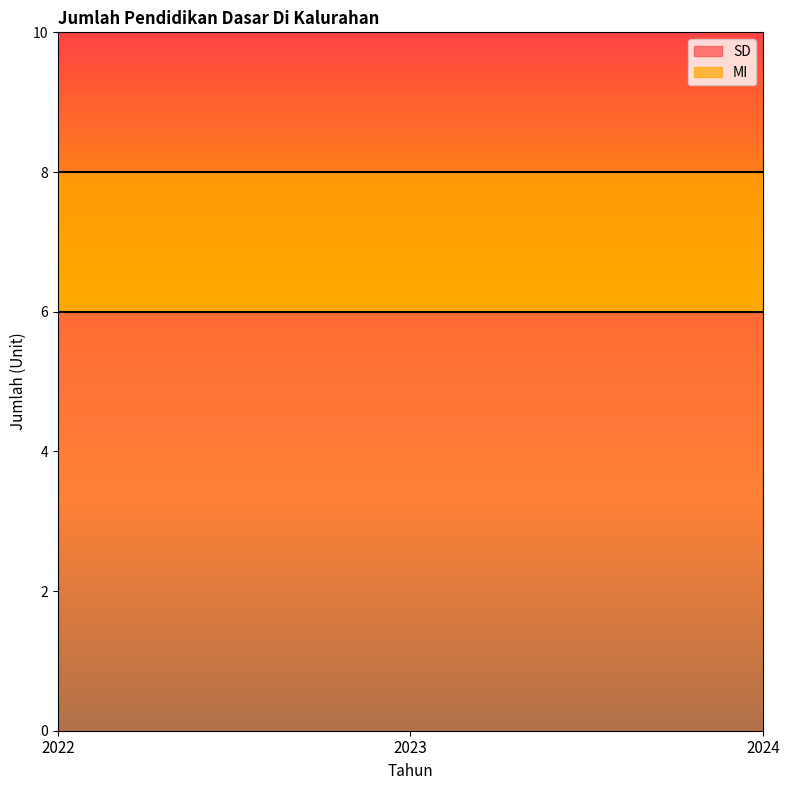

Which label corresponds to the smallest value in the chart?

2022